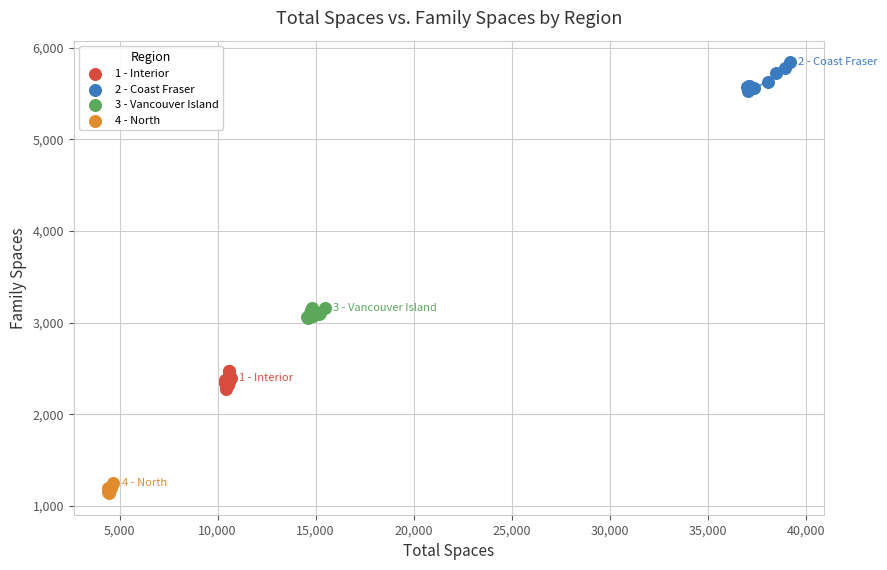

Which series reaches the maximum Y coordinate?

2 - Coast Fraser